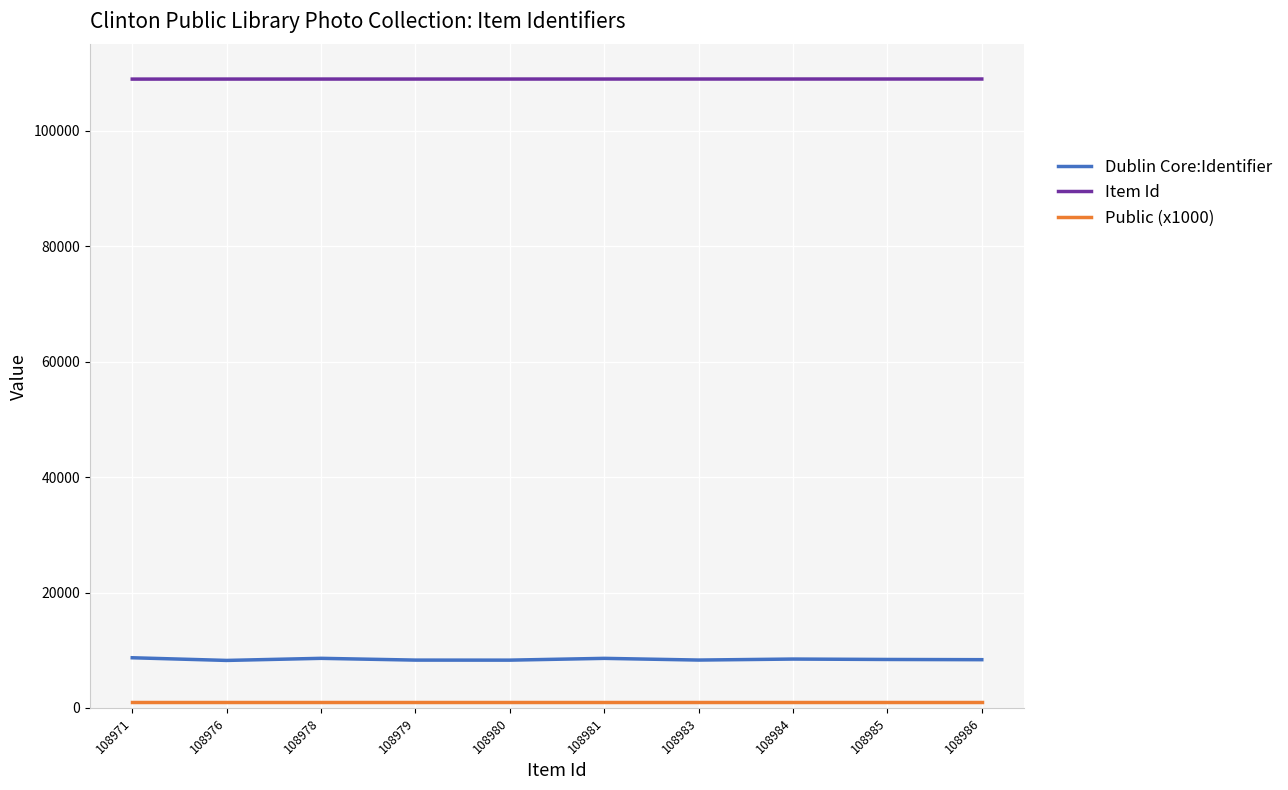

In Dublin Core:Identifier, how many points are lower than both neighbors (excluding endpoints)?

3